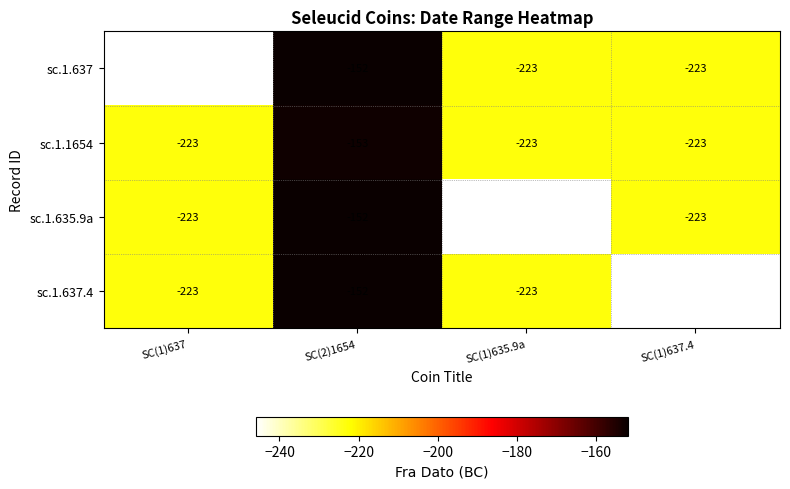

Reading left to right, extract all data points from this chart.

sc.1.637: -246	-152	-223	-223
sc.1.1654: -223	-153	-223	-223
sc.1.635.9a: -223	-152	-246	-223
sc.1.637.4: -223	-152	-223	-246